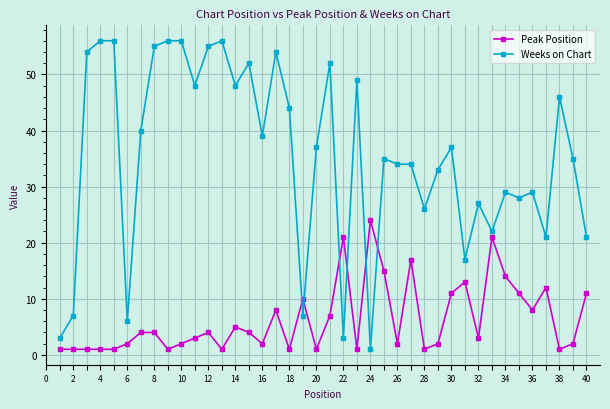

Which series ends up on top after the final intersection of Peak Position and Weeks on Chart?

Weeks on Chart